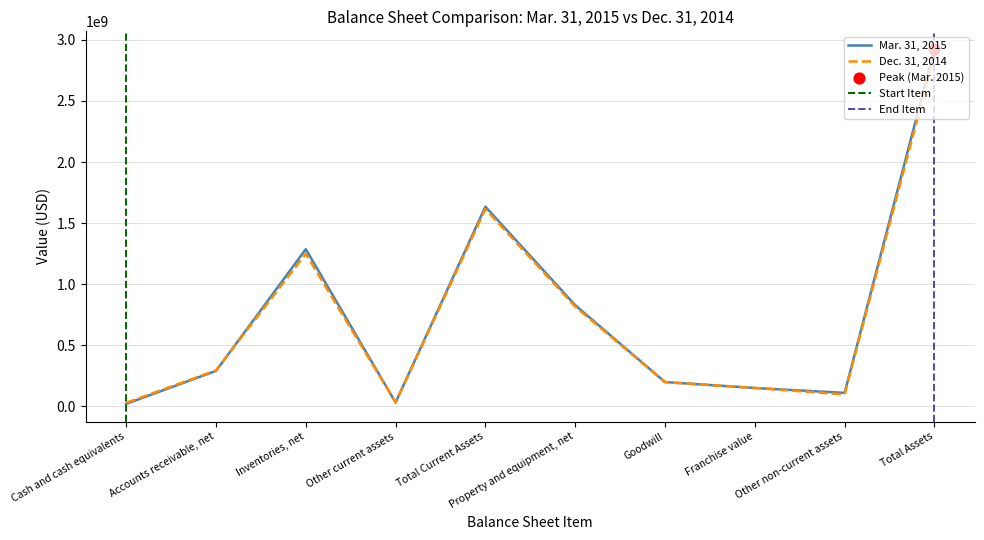

What are all the series names shown in the legend?

Mar. 31, 2015, Dec. 31, 2014